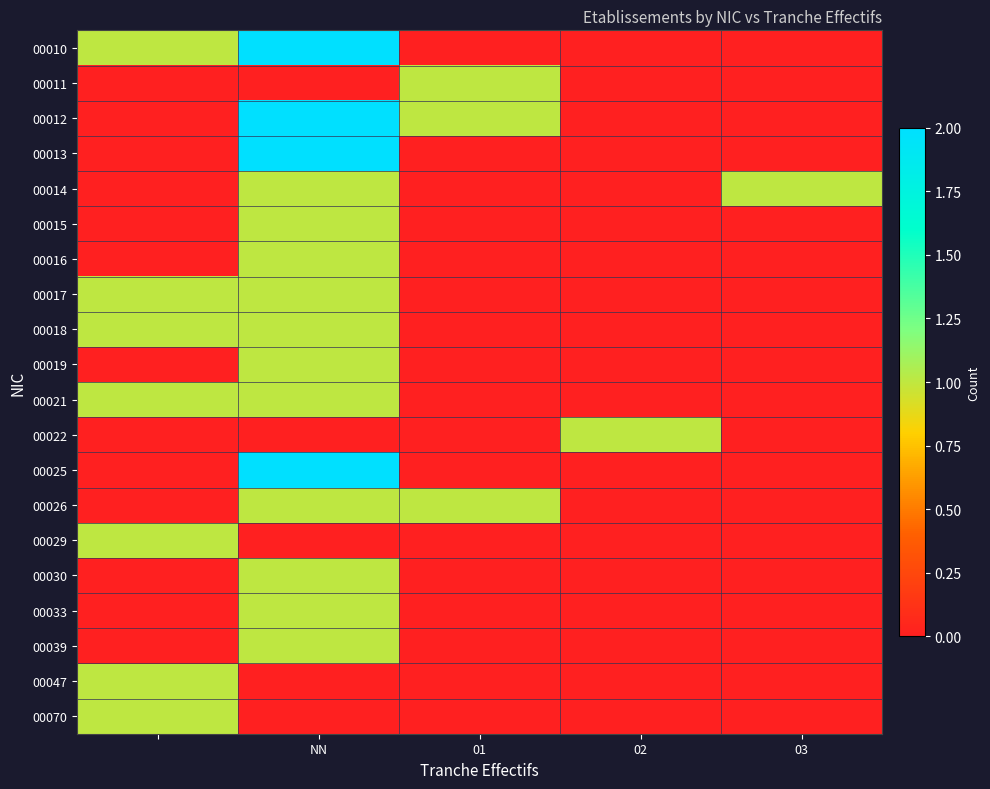

How many series are shown in this chart?

20